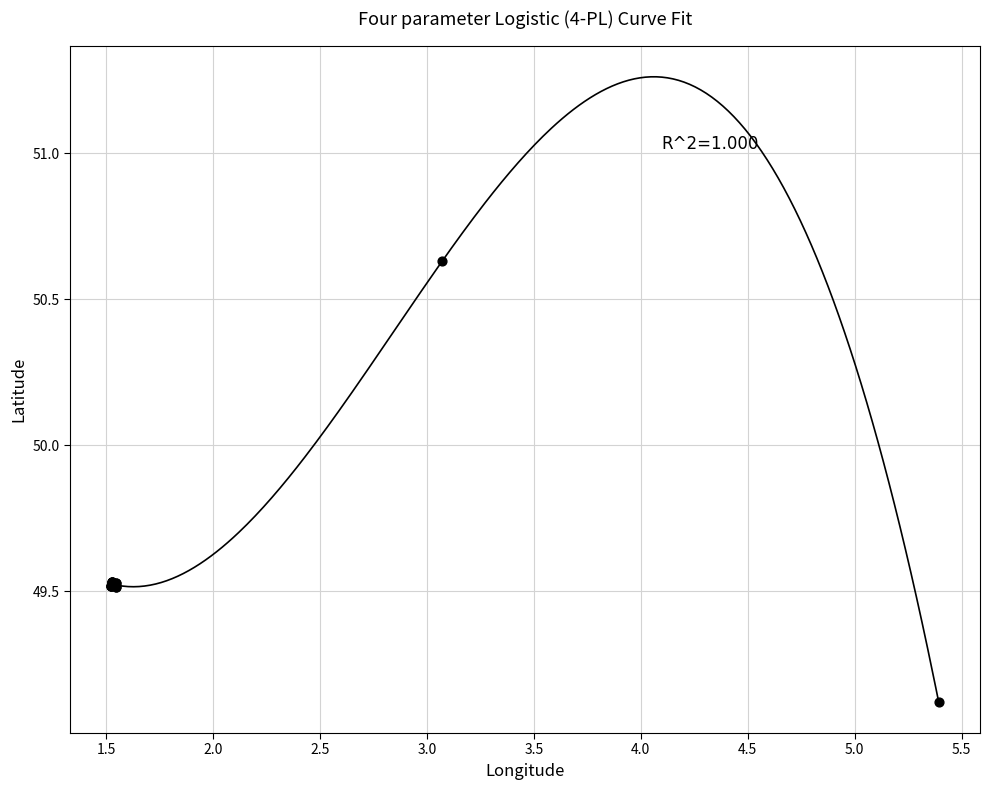

What Y value in the scatter plot is closest to 49?

49.1